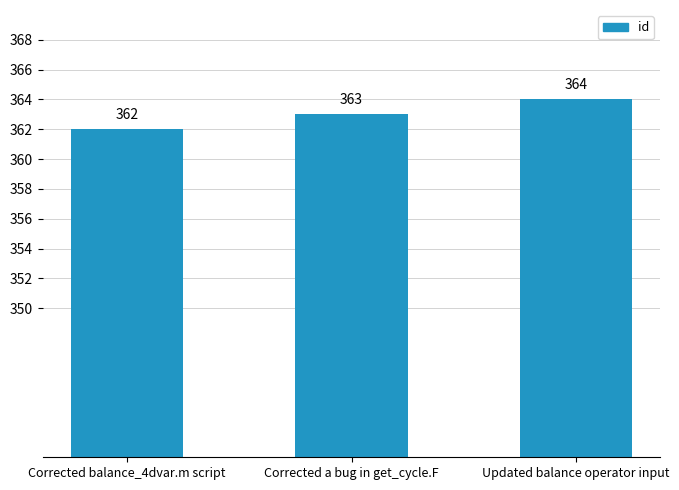

The chart shows a value of 533 at Corrected a bug in get_cycle.F. True or false?

False